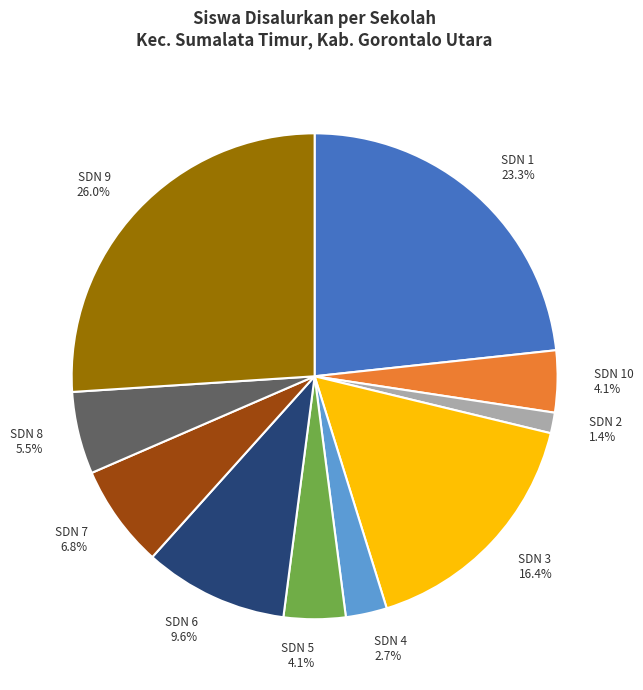

How many slices are in this pie chart?

10